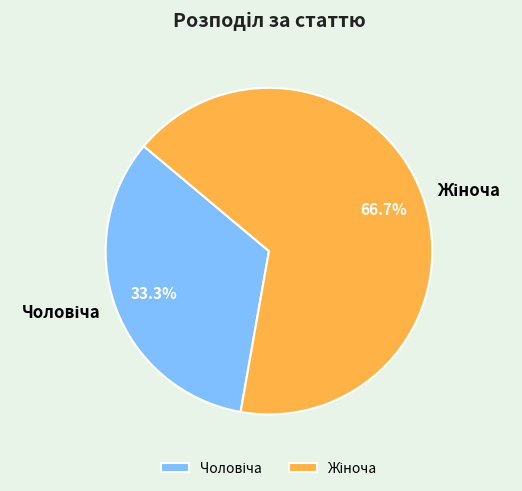

Is there any slice that represents more than half of the pie?

Yes